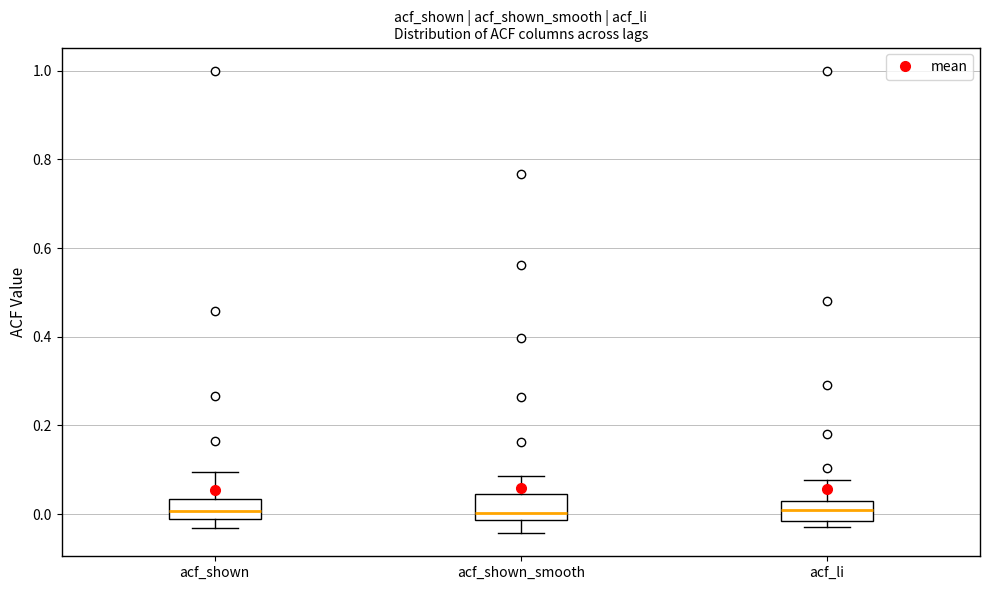

Reading left to right, read every box against the y-axis: the position of its median line, the range the box covers, and the ends of its whiskers. The values are not printed on the chart, so give them approximately, as read against the axis.

acf_shown: median 0.00, box -0.02 to 0.04, whiskers -0.04 to 0.10
acf_shown_smooth: median 0.00, box -0.02 to 0.04, whiskers -0.04 to 0.08
acf_li: median 0.02 (inside the box), box -0.02 to 0.02, whiskers -0.02 (just below the box's lower edge) to 0.08